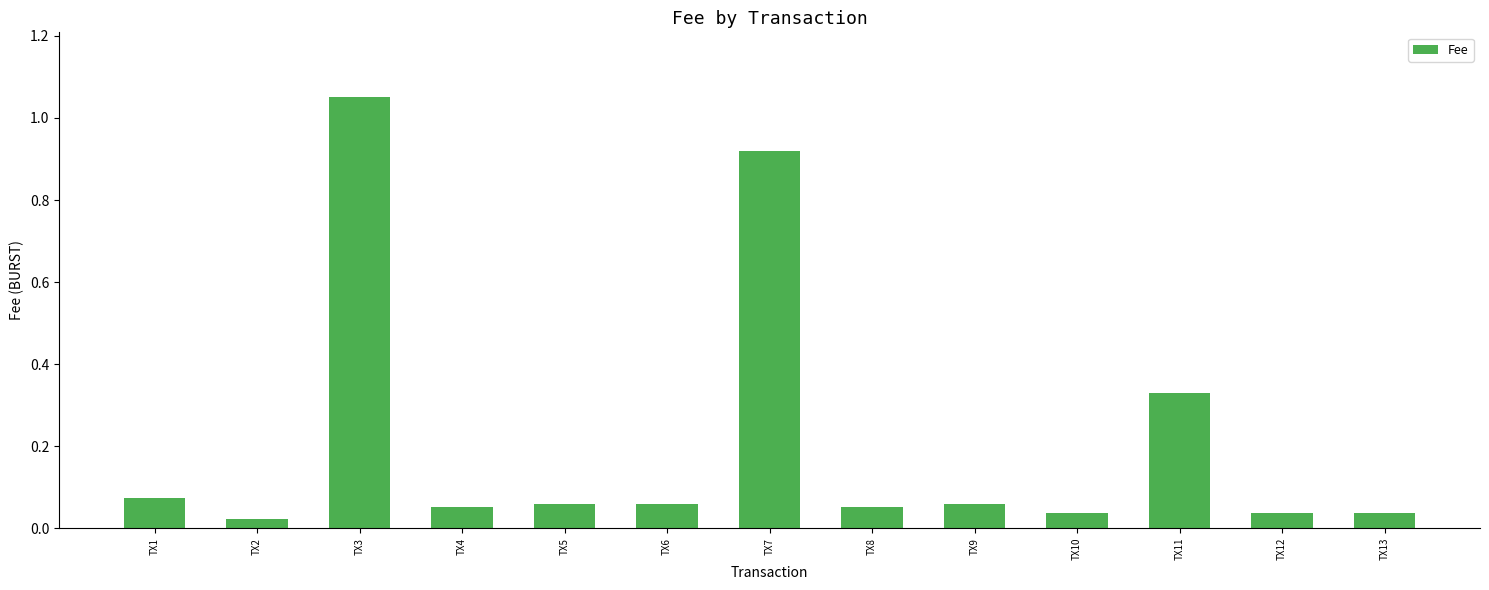

At which category does the chart reach its peak across all series?

TX3